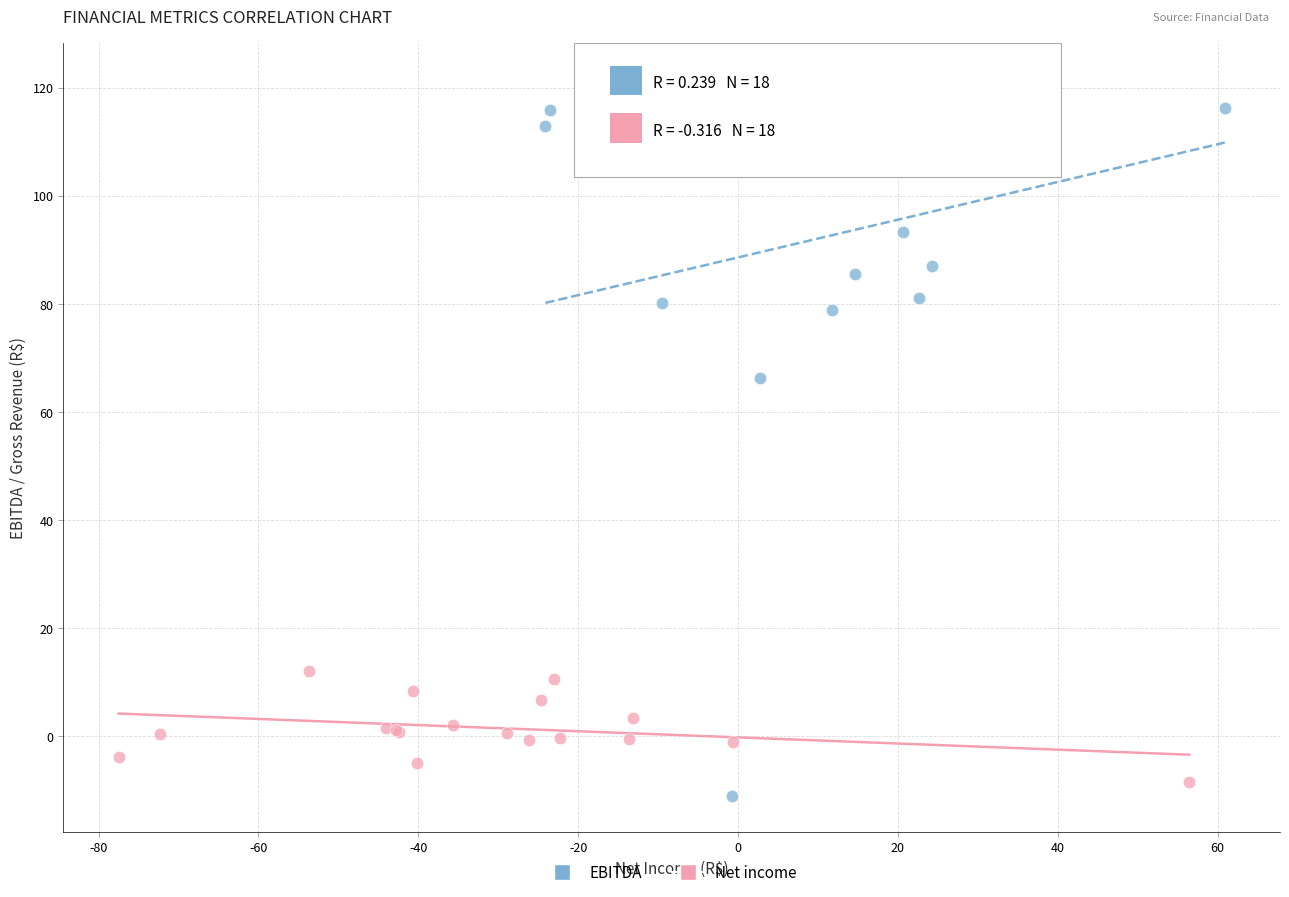

Which series contains the lowest Y value?

EBITDA